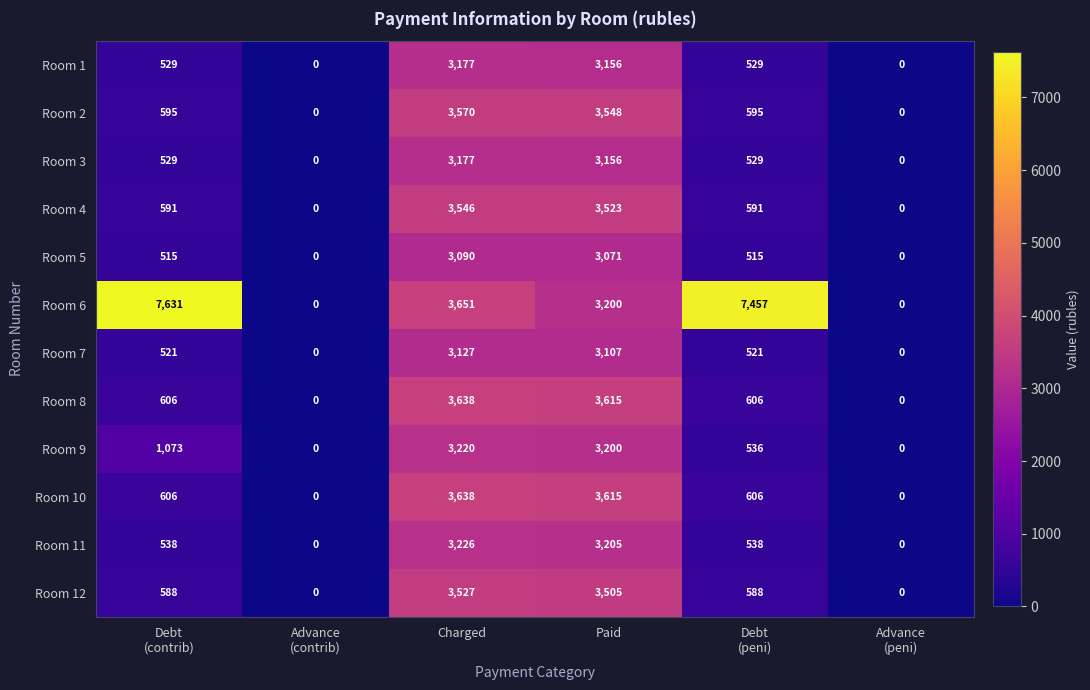

What is the highest value of the Room 9 series?

3220